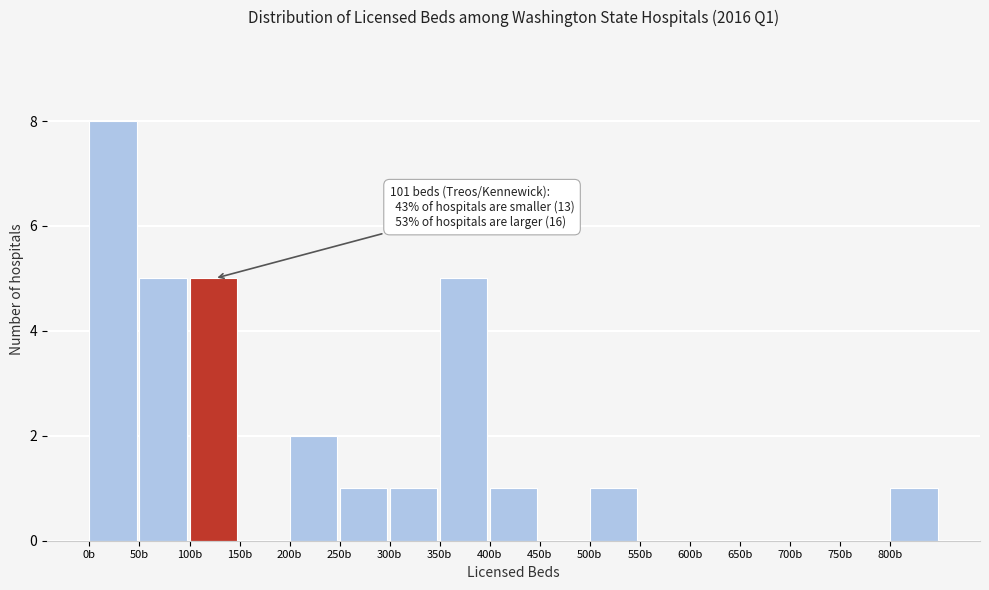

Over which range of the x-axis is the bar tallest?

0 to 50